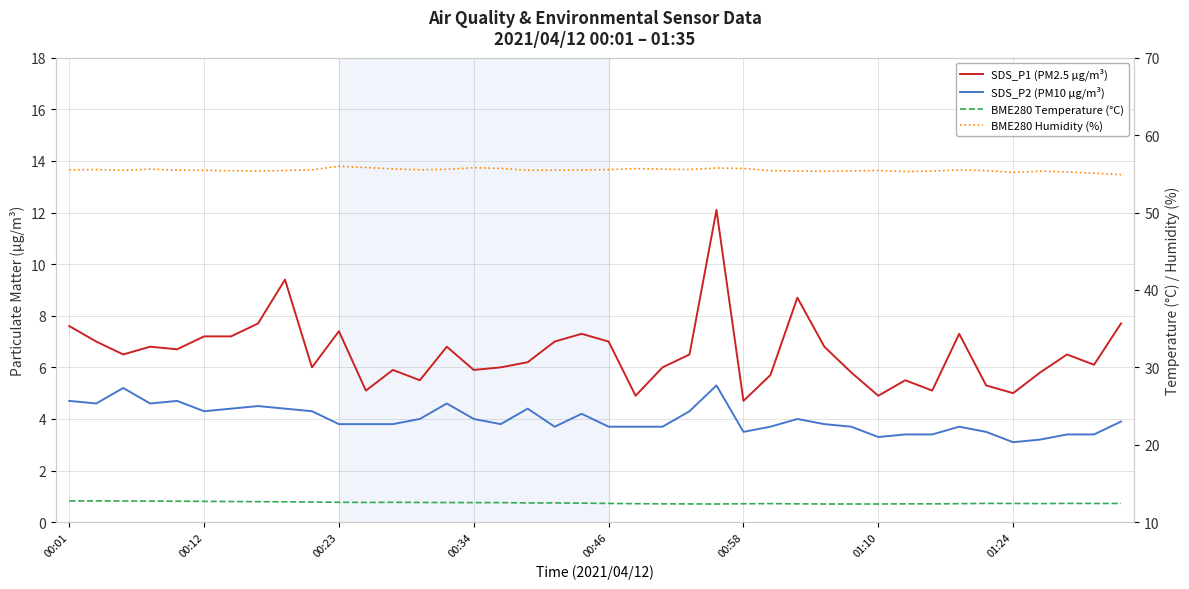

True or false: SDS_P2 (PM10 µg/m³) and BME280 Humidity (%) intersect in this chart.

False